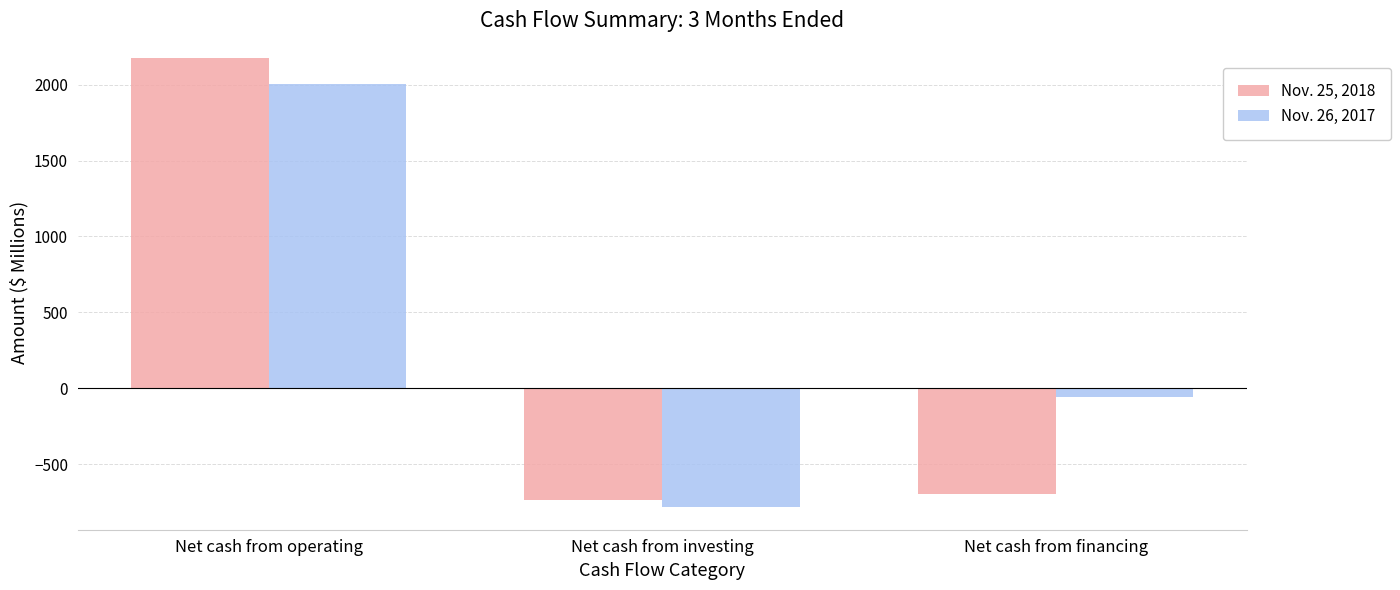

What is the difference between the Nov. 26, 2017 values at Net cash from financing and Net cash from investing?

727